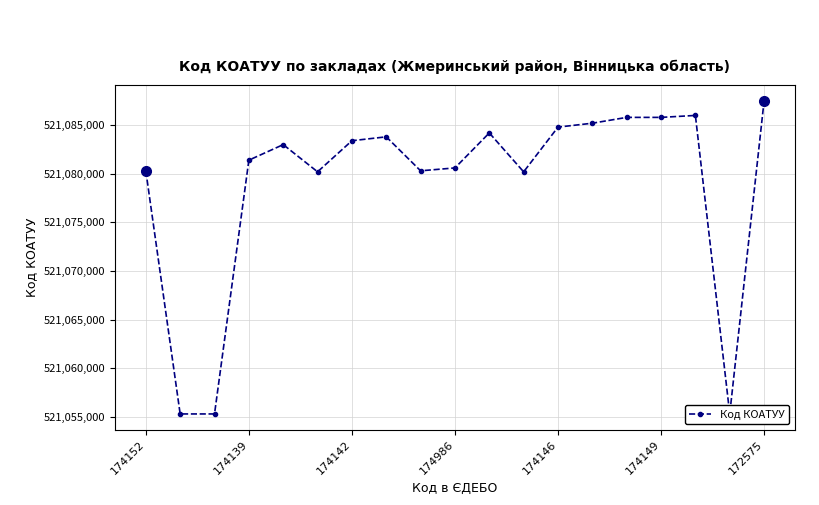

True or false: there are more than 1 points higher than both neighbors.

True